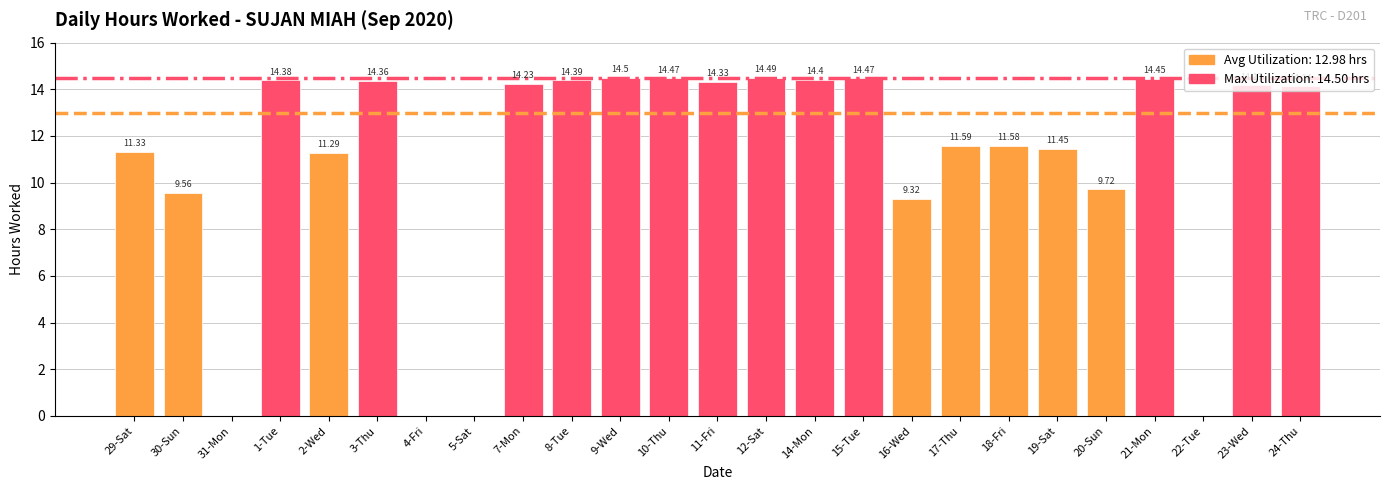

What is the ratio of the value at 16-Wed to the value at 24-Thu?

0.7